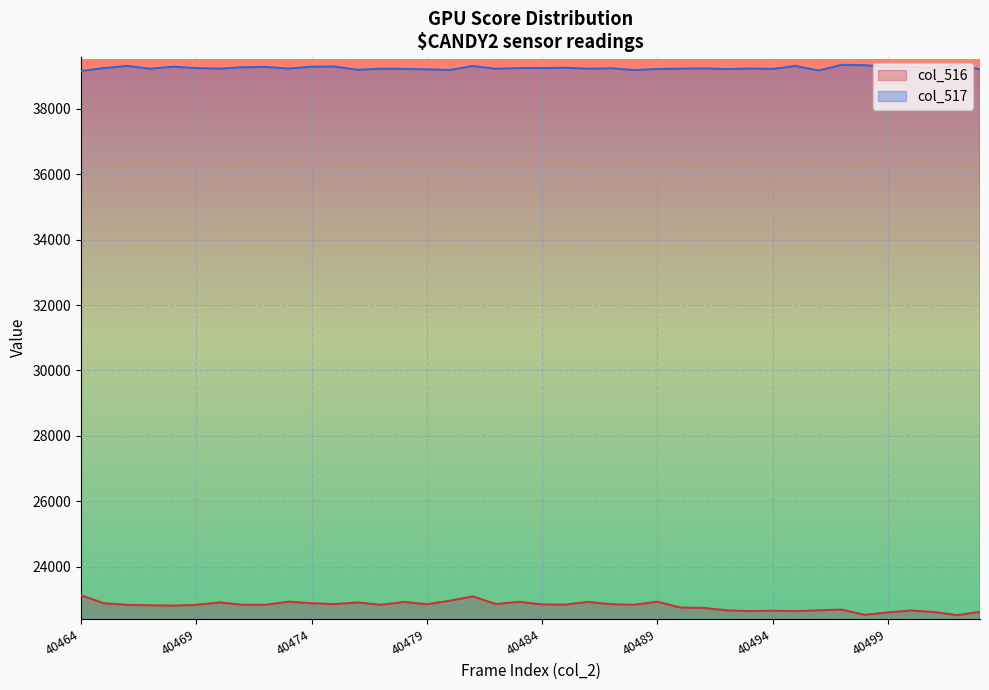

Reading left to right, list all the values displayed in this chart.

23123	22878	22831	22817	22808	22830	22905	22833	22832	22927	22881	22854	22905	22832	22920	22849	22957	23089	22854	22924	22843	22838	22920	22849	22833	22927	22748	22738	22663	22640	22652	22639	22663	22686	22527	22598	22658	22613	22515	22617